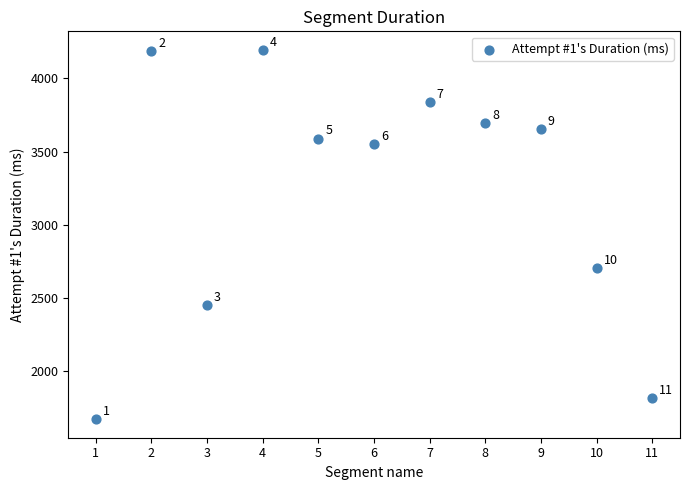

What Y value in the scatter plot is closest to 2932?

2702